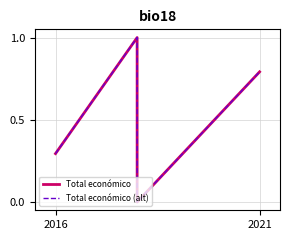

True or false: Total económico (alt) and Total económico intersect in this chart.

False